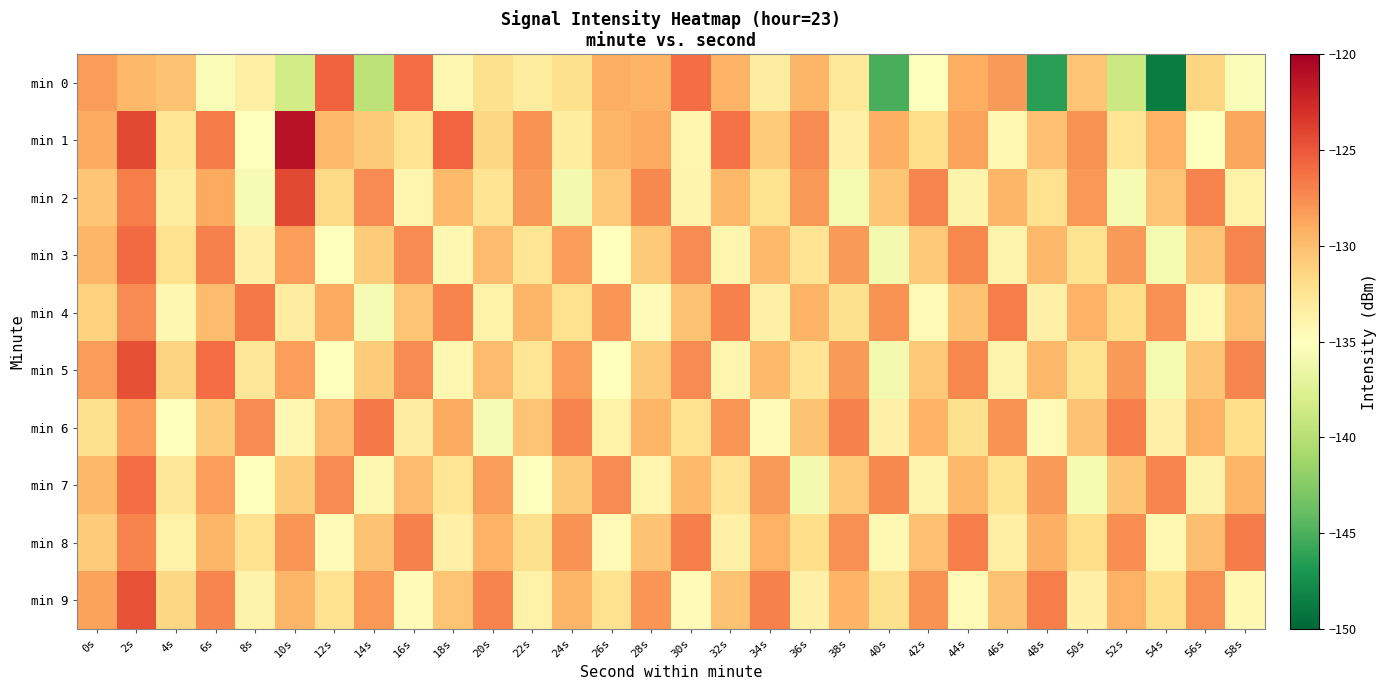

Which series has the largest total across all categories?

min 1